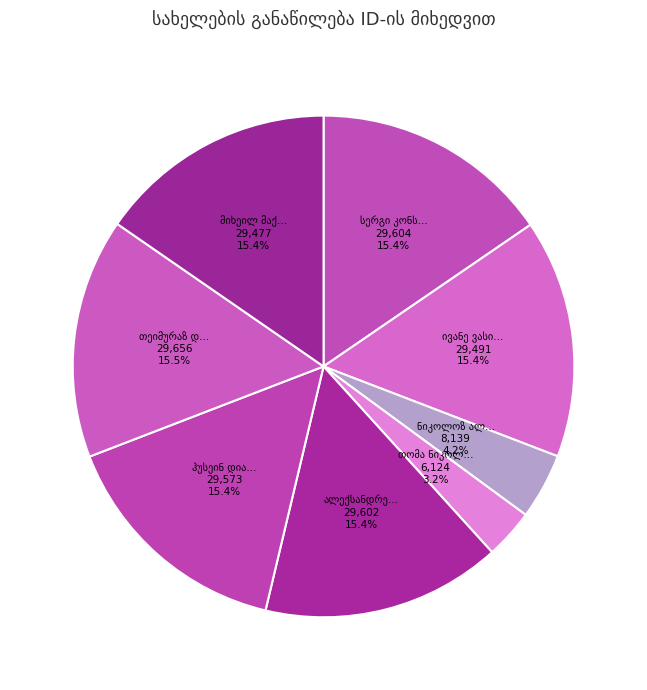

What is the largest slice in the pie chart?

თეიმურაზ დოხჩიროღლი